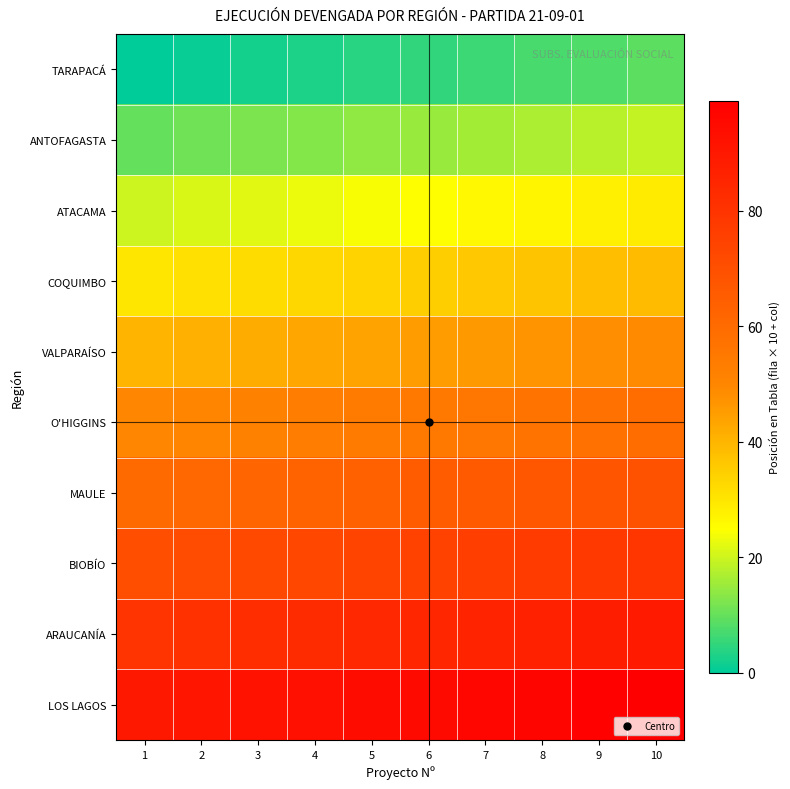

Rank the series at 7 from highest to lowest value.

LOS LAGOS, ARAUCANÍA, BIOBÍO, MAULE, O'HIGGINS, VALPARAÍSO, COQUIMBO, ATACAMA, ANTOFAGASTA, TARAPACÁ